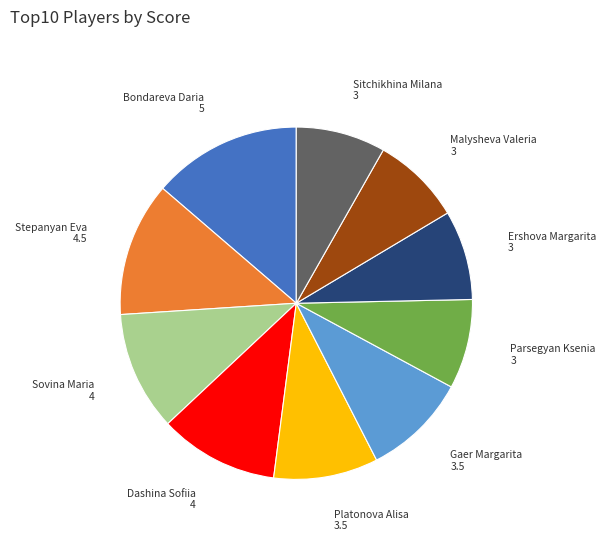

Which category has the biggest portion of the pie?

Bondareva Daria